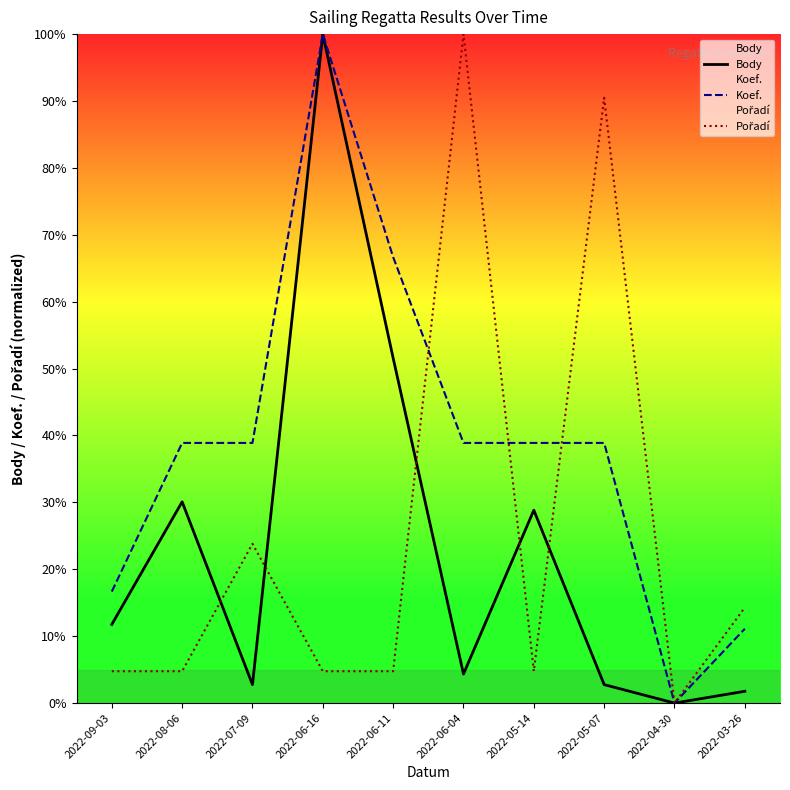

What is the value of the Pořadí point at the 2nd from the left?

4.8